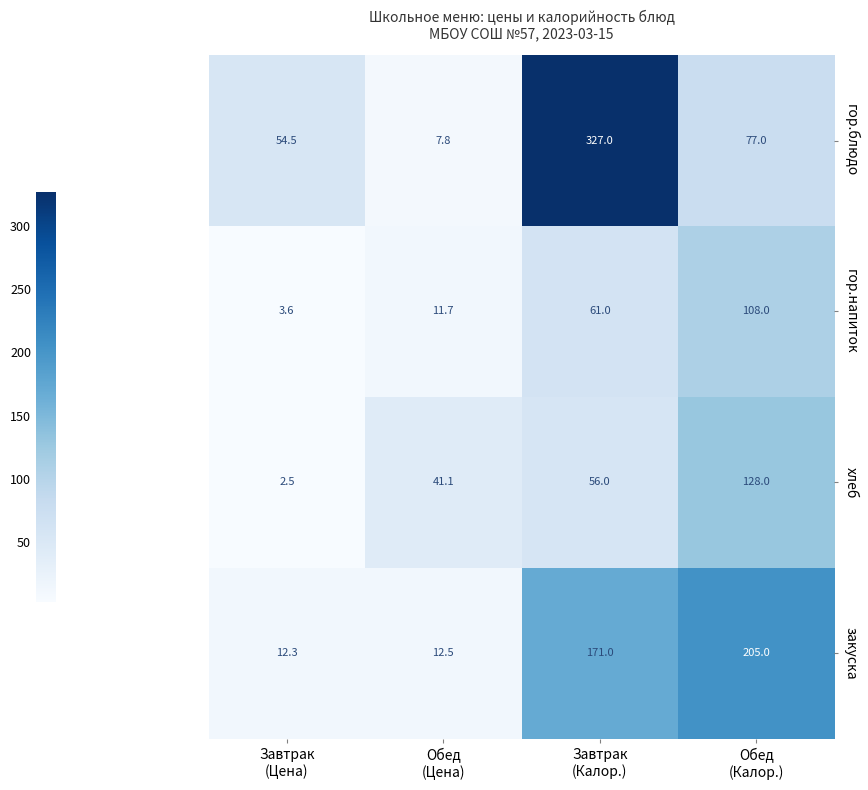

What is the minimum value for закуска?

12.3